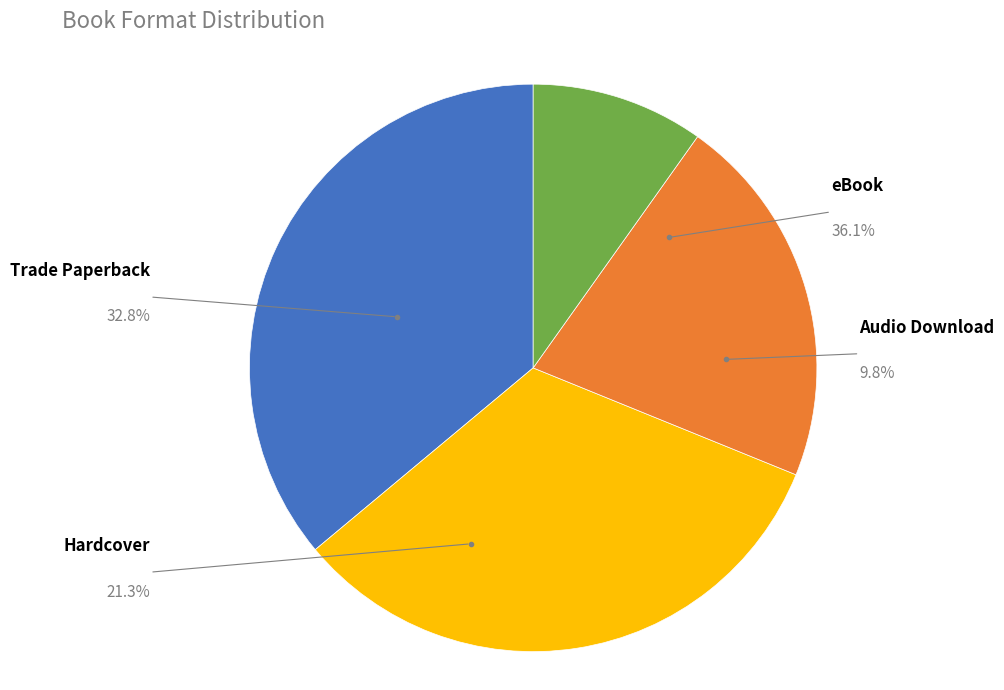

How many segments does this pie chart have?

4